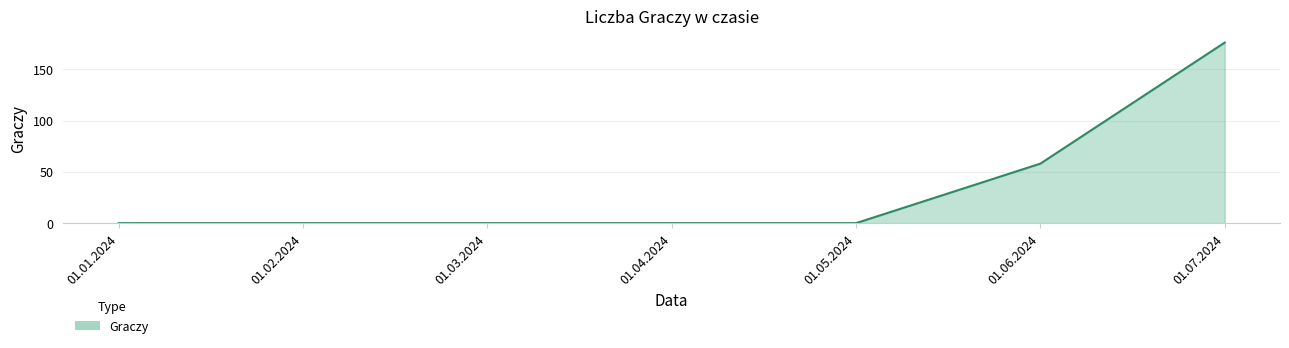

At which category does the chart reach its peak across all series?

01.07.2024